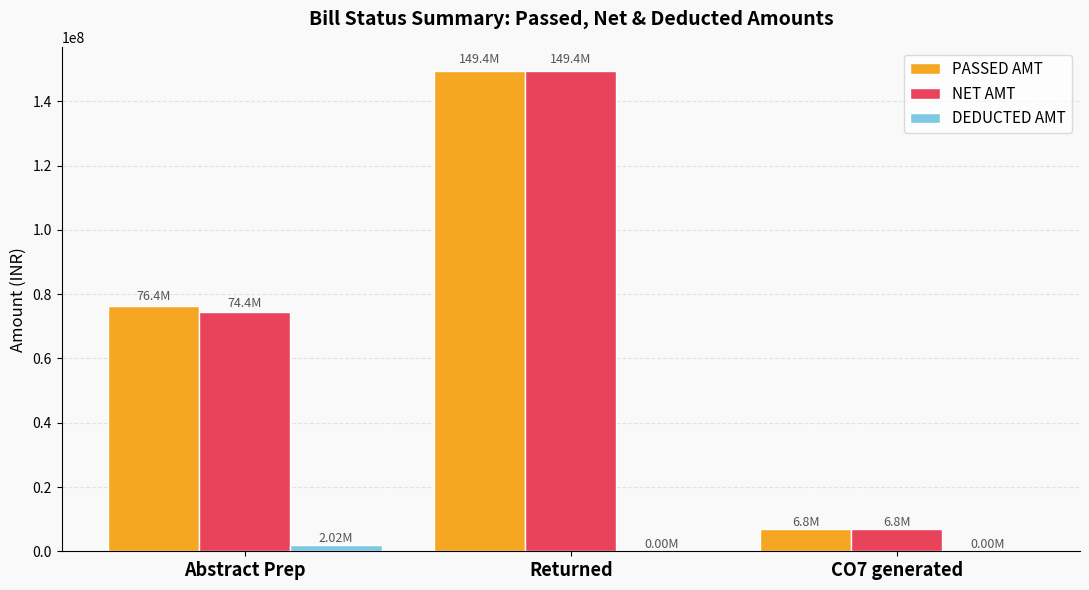

Reading left to right, list all the values displayed in this chart.

PASSED AMT: Abstract Prep=76416471.8	Returned=149405433.0	CO7 generated=6835242.0
NET AMT: Abstract Prep=74396550.0	Returned=149405433.0	CO7 generated=6835242.0
DEDUCTED AMT: Abstract Prep=2019921.8	Returned=0.0	CO7 generated=0.0